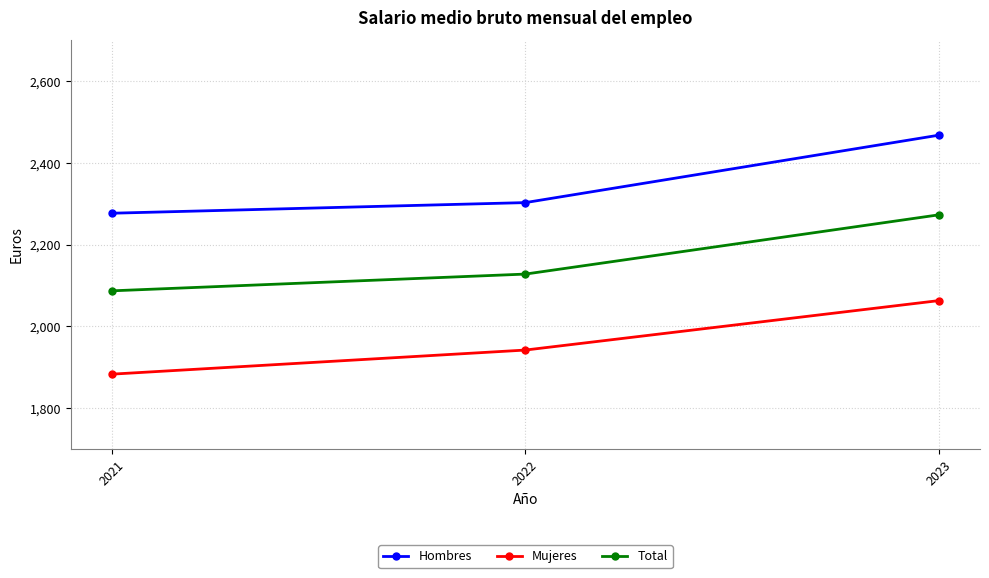

Which series has the widest spread of values?

Hombres